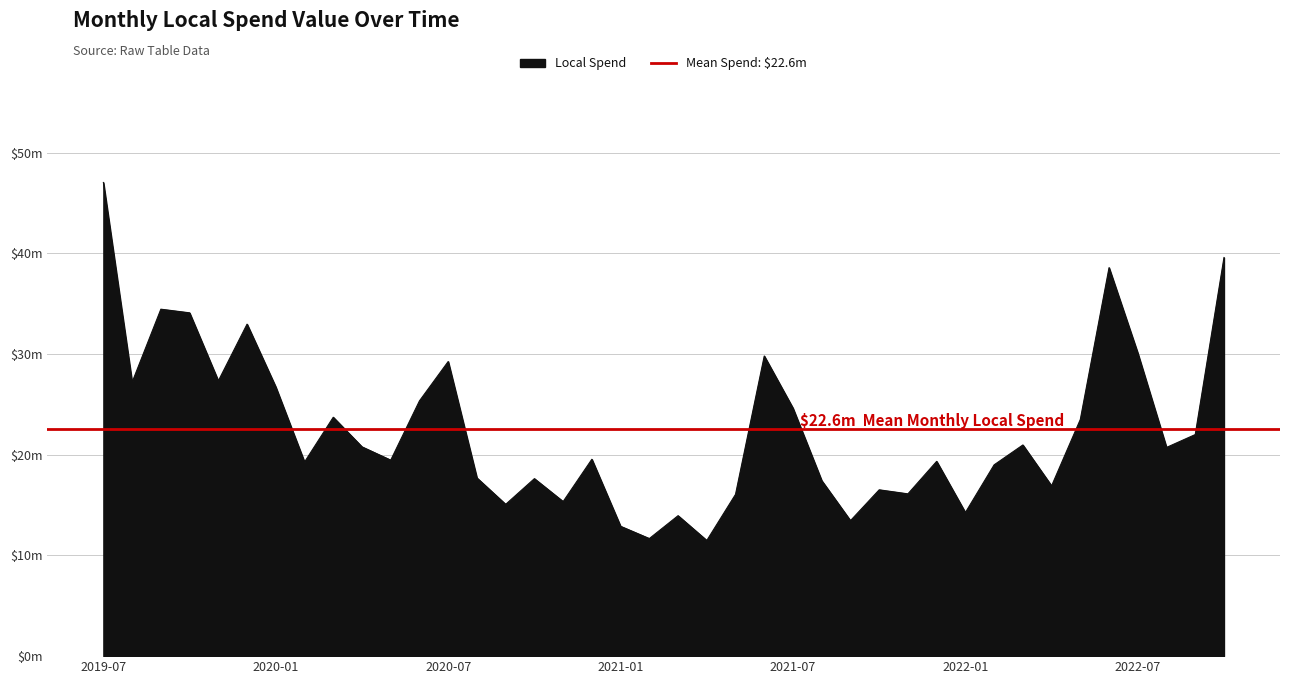

What is the maximum value shown in the chart?

47043256.0